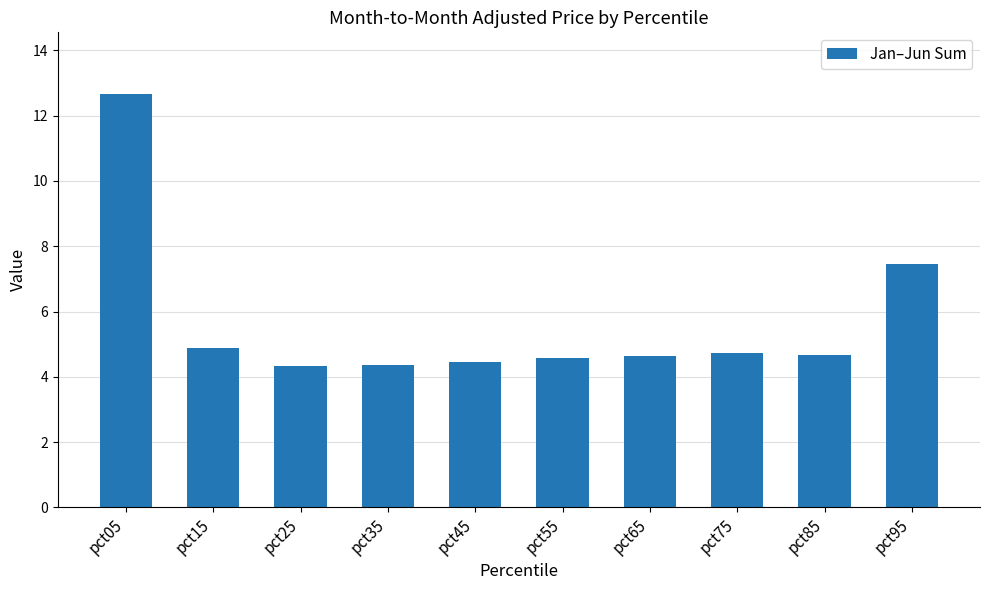

Does the chart contain stacked bars?

No